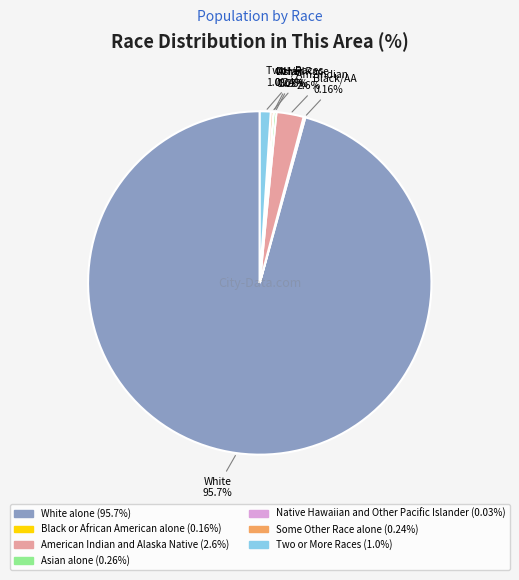

Is American Indian and Alaska Native the majority of the pie?

No